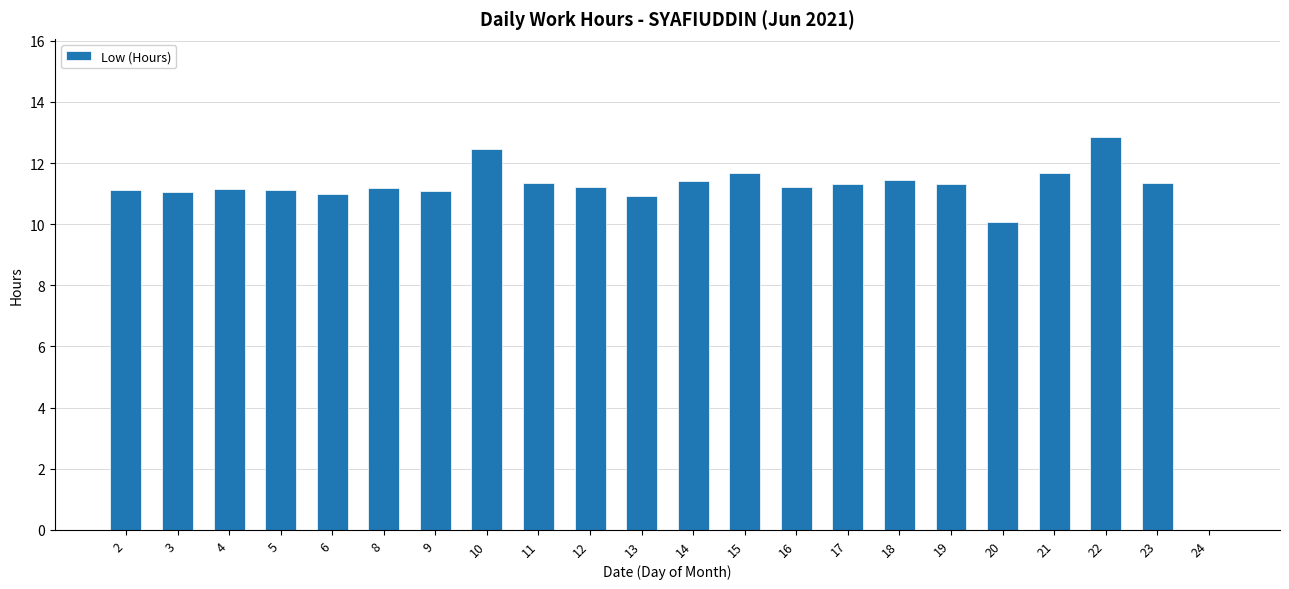

The value at 16 is 3.7. True or false?

False